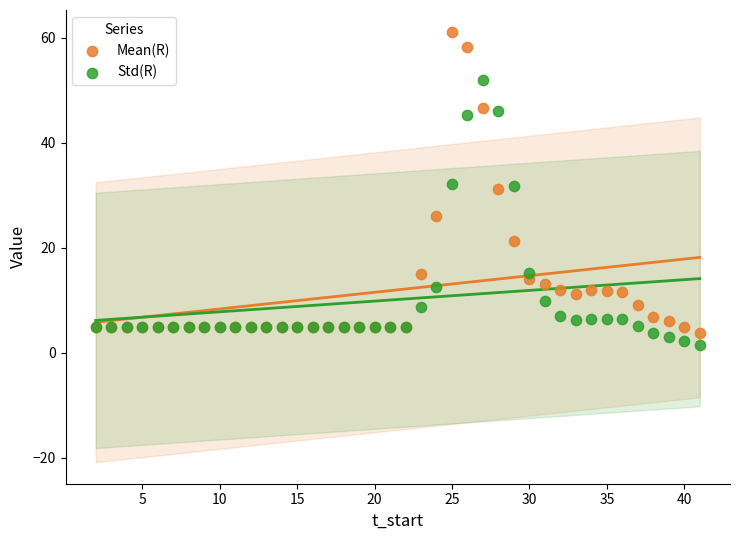

Which series contains the highest Y value?

Mean(R)